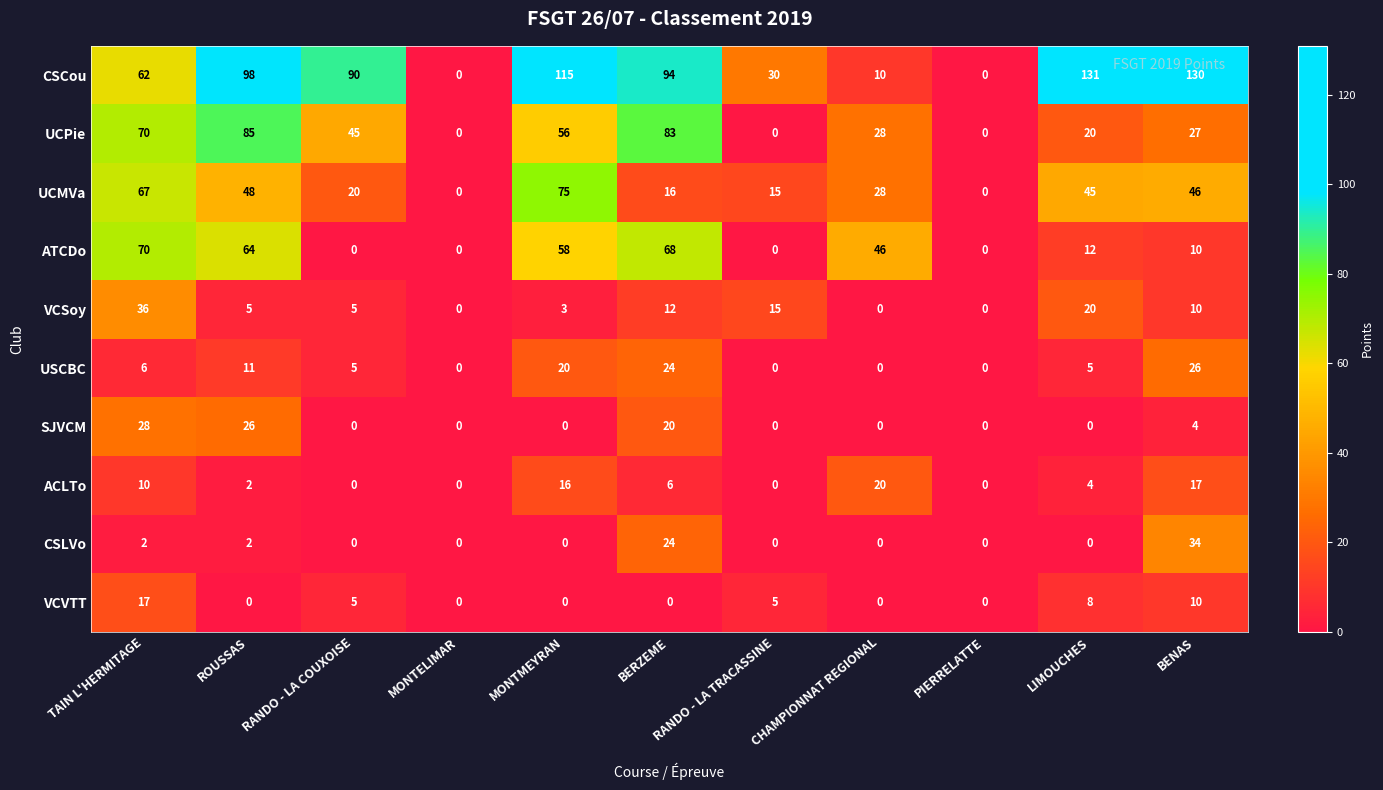

What is the maximum value for UCMVa?

75